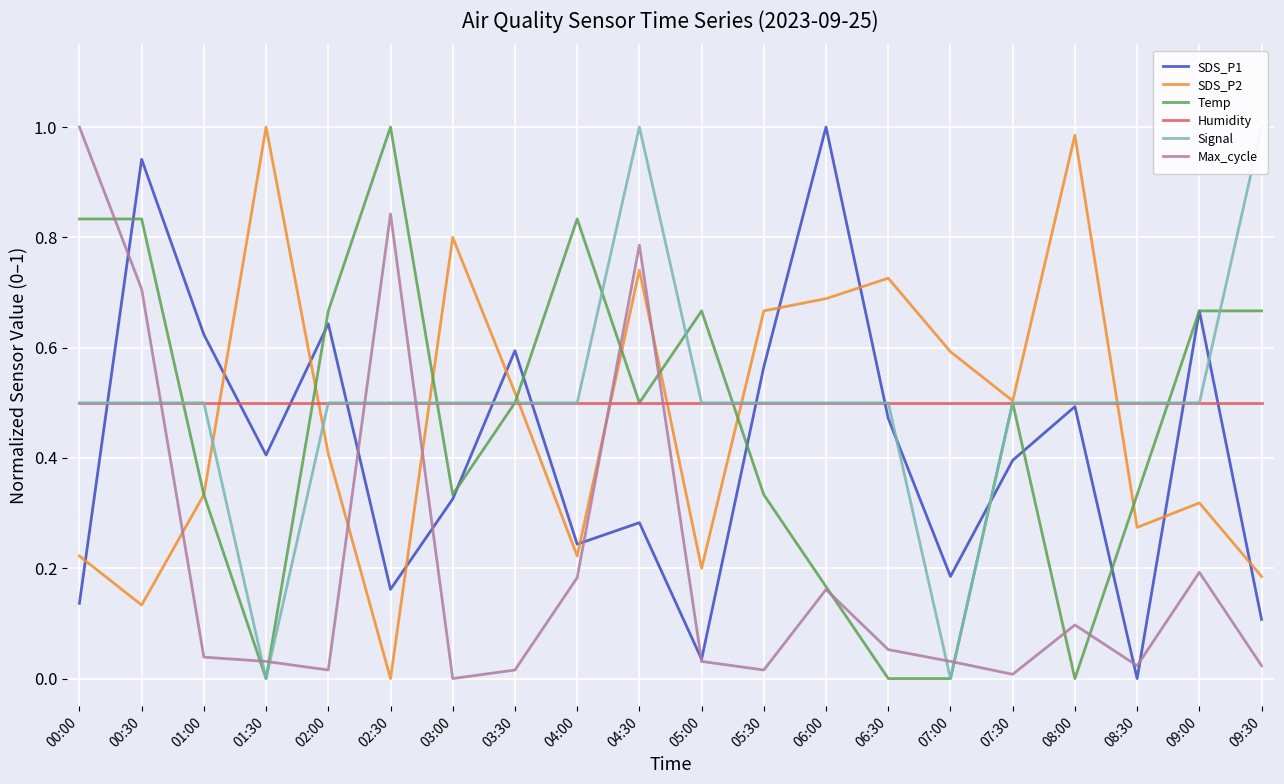

How many interior local peaks does the Temp series have?

4